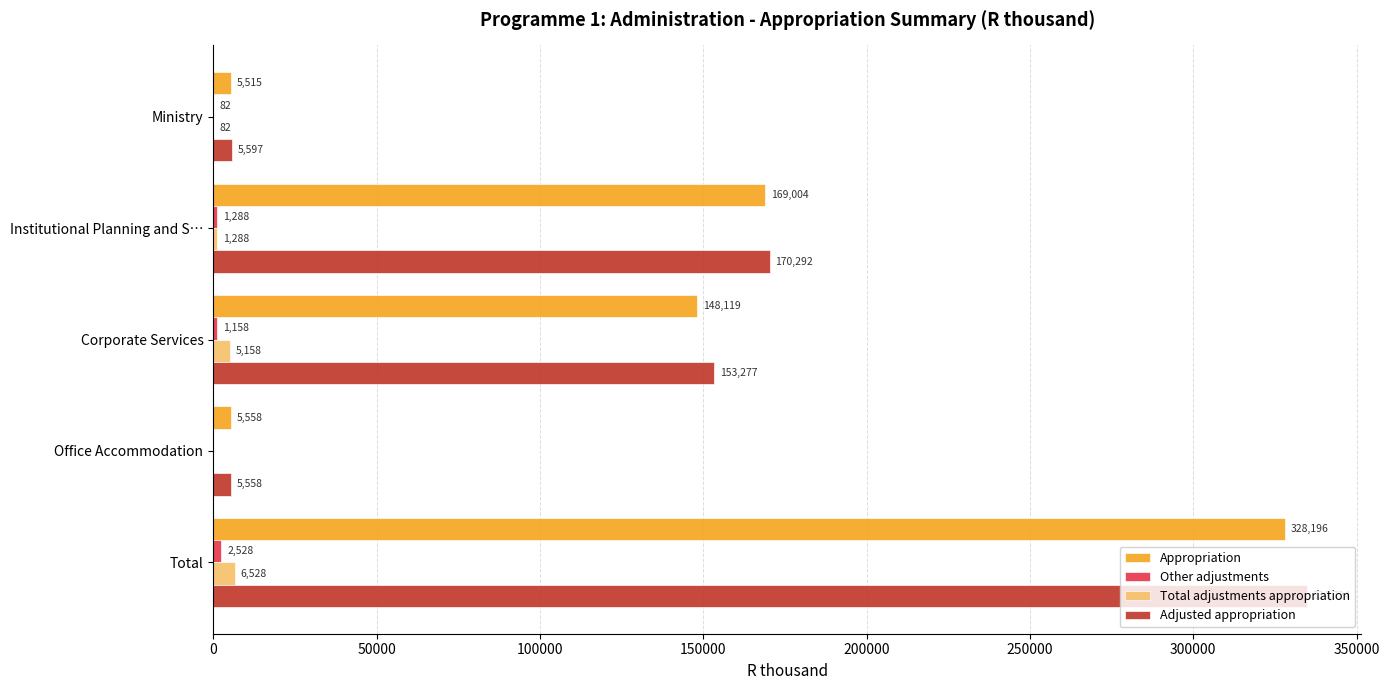

Where is Appropriation nearest to the value 166855?

Institutional Planning and S…